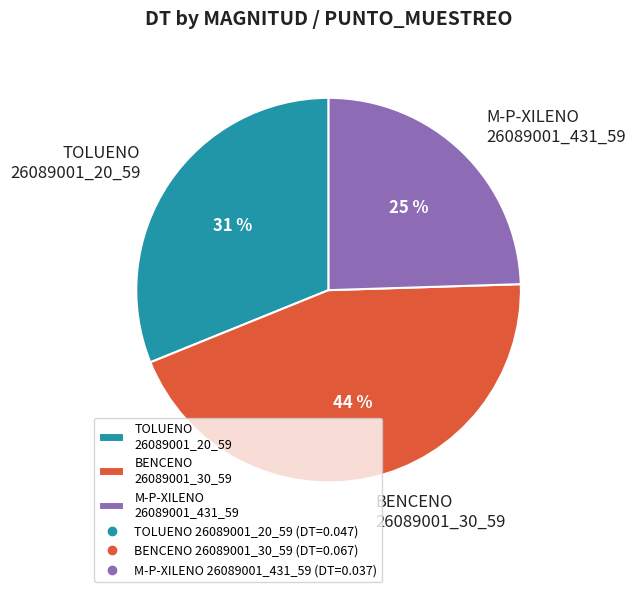

True or false: M-P-XILENO 26089001_431_59 accounts for 35% of the total.

False